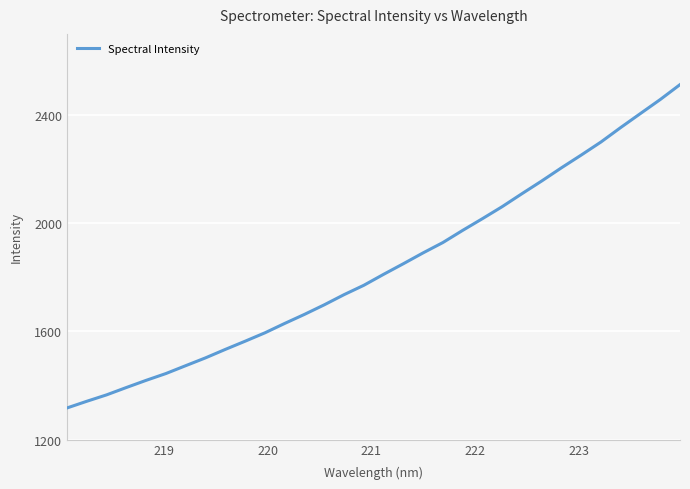

What is the difference between the maximum and minimum values?

1195.7